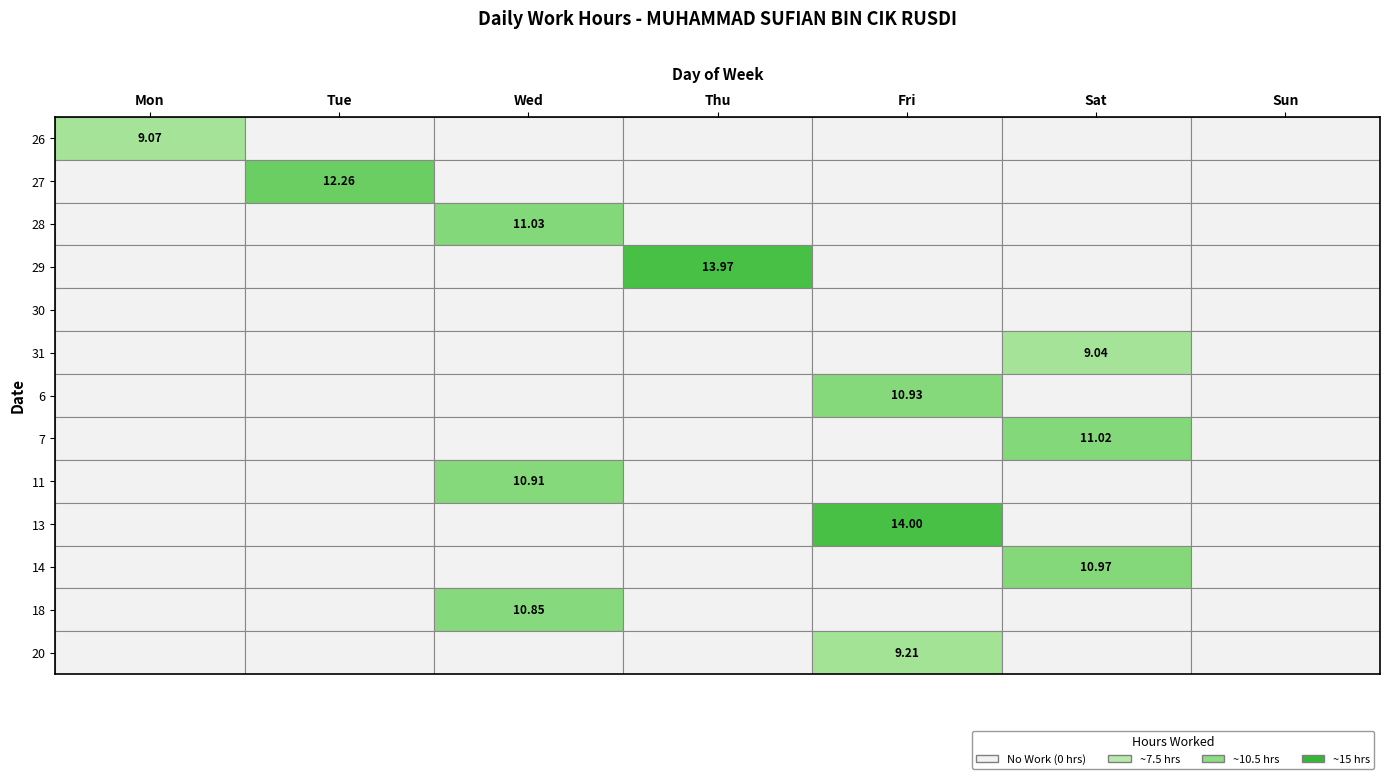

At which category does the chart reach its minimum across all series?

Tue